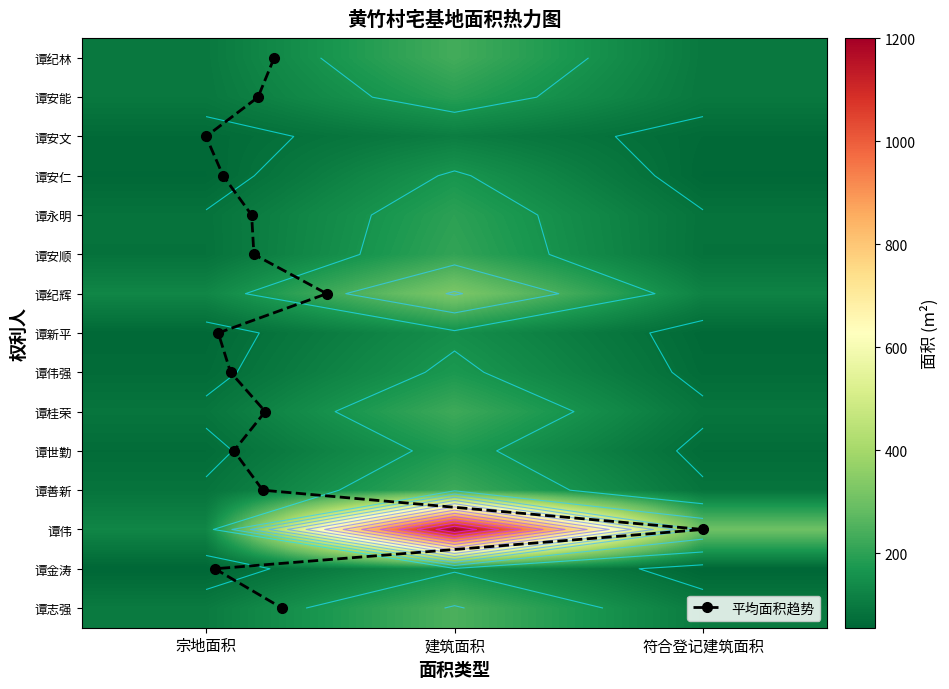

What is the average value of the 谭永明 series?

121.7